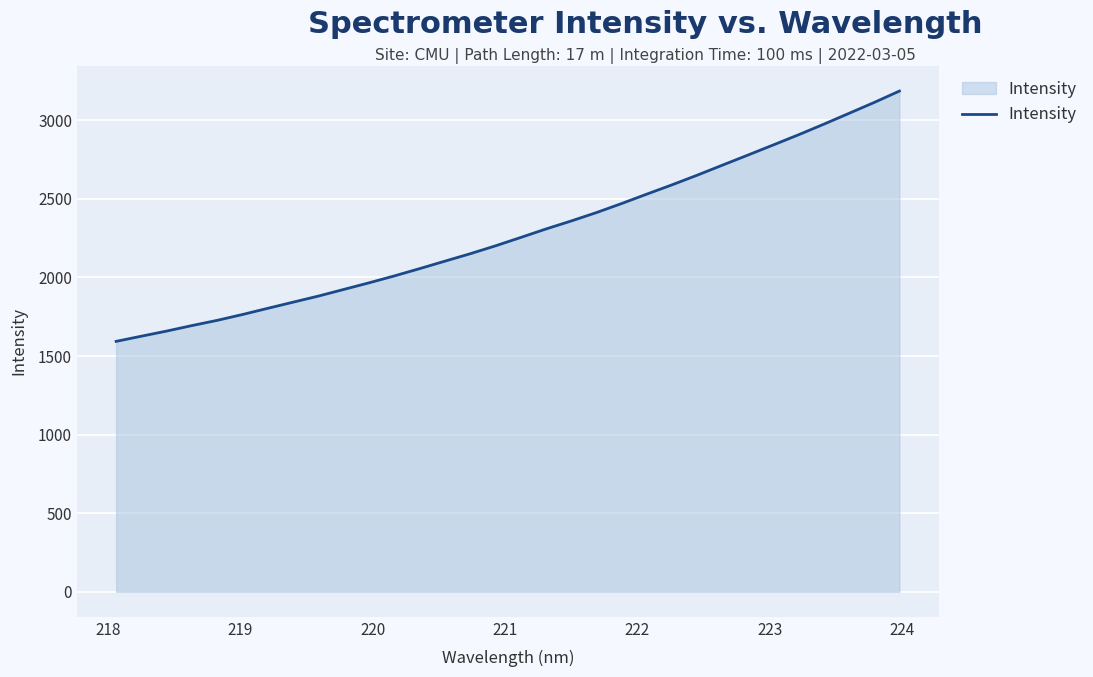

What is the average value?

2285.9